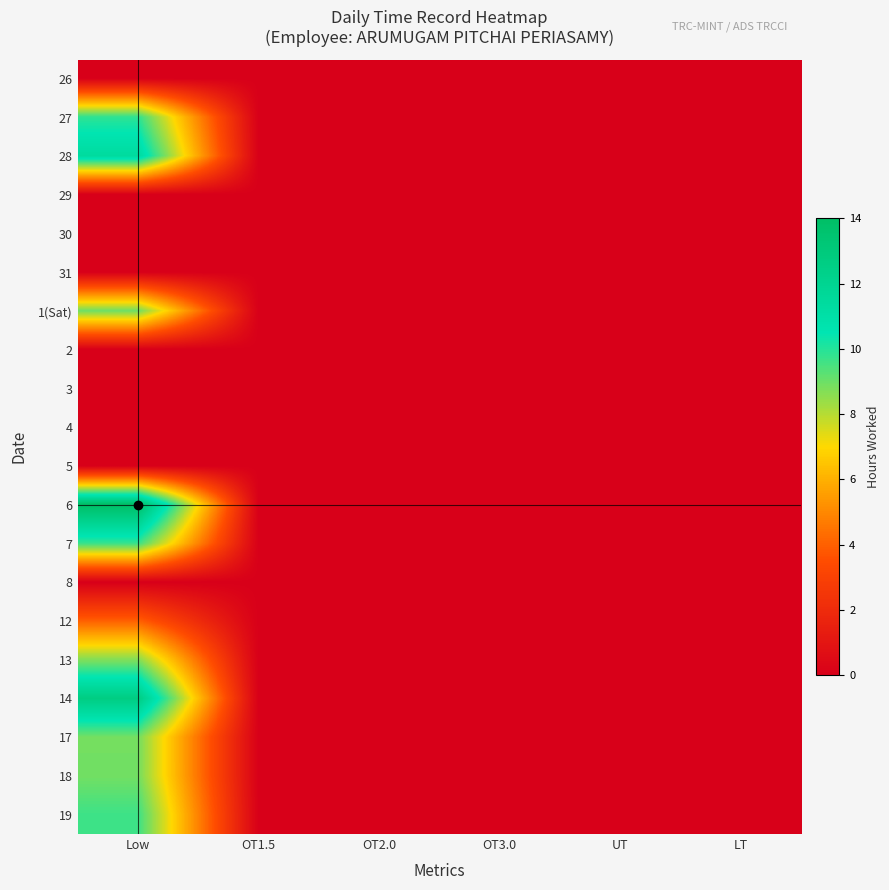

Reading right to left, extract all data points from this chart.

26: LT=0.0	UT=0.0	OT3.0=0.0	OT2.0=0.0	OT1.5=0.0	Low=0.0
27: LT=0.0	UT=0.0	OT3.0=0.0	OT2.0=0.0	OT1.5=0.0	Low=9.9
28: LT=0.0	UT=0.0	OT3.0=0.0	OT2.0=0.0	OT1.5=0.0	Low=11.4
29: LT=0.0	UT=0.0	OT3.0=0.0	OT2.0=0.0	OT1.5=0.0	Low=0.0
30: LT=0.0	UT=0.0	OT3.0=0.0	OT2.0=0.0	OT1.5=0.0	Low=0.0
31: LT=0.0	UT=0.0	OT3.0=0.0	OT2.0=0.0	OT1.5=0.0	Low=0.0
1(Sat): LT=0.0	UT=0.0	OT3.0=0.0	OT2.0=0.0	OT1.5=0.0	Low=9.0
2: LT=0.0	UT=0.0	OT3.0=0.0	OT2.0=0.0	OT1.5=0.0	Low=0.0
3: LT=0.0	UT=0.0	OT3.0=0.0	OT2.0=0.0	OT1.5=0.0	Low=0.0
4: LT=0.0	UT=0.0	OT3.0=0.0	OT2.0=0.0	OT1.5=0.0	Low=0.0
5: LT=0.0	UT=0.0	OT3.0=0.0	OT2.0=0.0	OT1.5=0.0	Low=0.0
6: LT=0.0	UT=0.0	OT3.0=0.0	OT2.0=0.0	OT1.5=0.0	Low=14.0
7: LT=0.0	UT=0.0	OT3.0=0.0	OT2.0=0.0	OT1.5=0.0	Low=9.7
8: LT=0.0	UT=0.0	OT3.0=0.0	OT2.0=0.0	OT1.5=0.0	Low=0.0
12: LT=0.0	UT=0.0	OT3.0=0.0	OT2.0=0.0	OT1.5=0.0	Low=4.0
13: LT=0.0	UT=0.0	OT3.0=0.0	OT2.0=0.0	OT1.5=0.0	Low=8.7
14: LT=0.0	UT=0.0	OT3.0=0.0	OT2.0=0.0	OT1.5=0.0	Low=12.7
17: LT=0.0	UT=0.0	OT3.0=0.0	OT2.0=0.0	OT1.5=0.0	Low=8.9
18: LT=0.0	UT=0.0	OT3.0=0.0	OT2.0=0.0	OT1.5=0.0	Low=8.9
19: LT=0.0	UT=0.0	OT3.0=0.0	OT2.0=0.0	OT1.5=0.0	Low=9.7